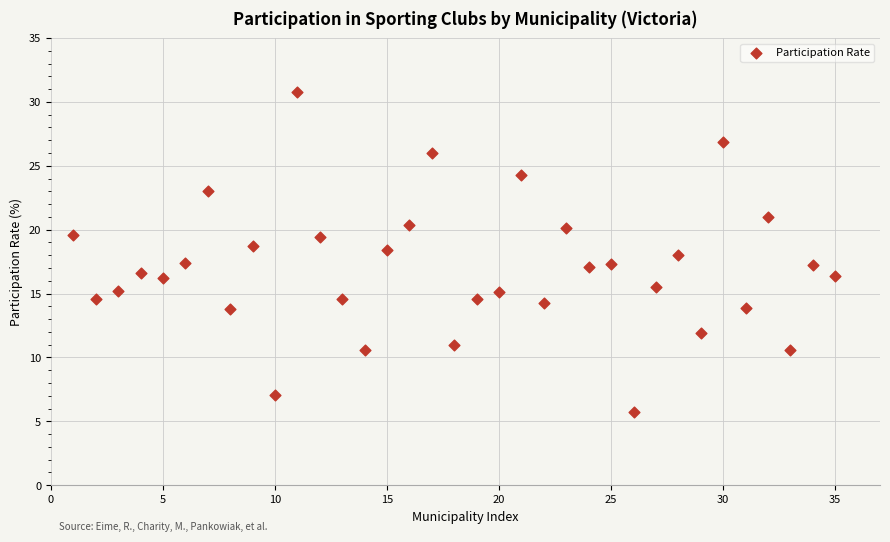

What is the range of Y values (max minus min)?

25.1